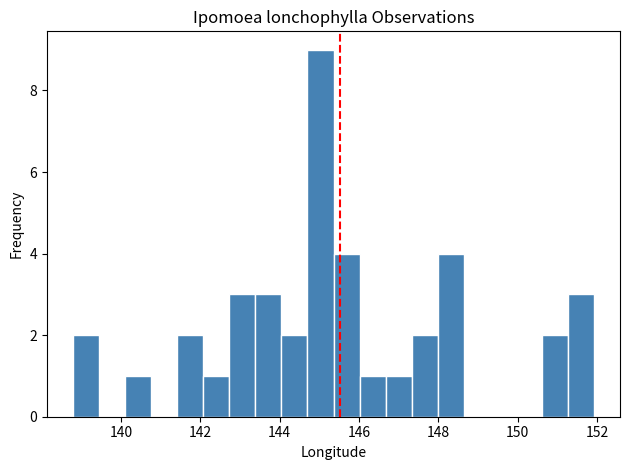

Read against the x-axis, roughly where is the centre of the tallest bar?

145.0